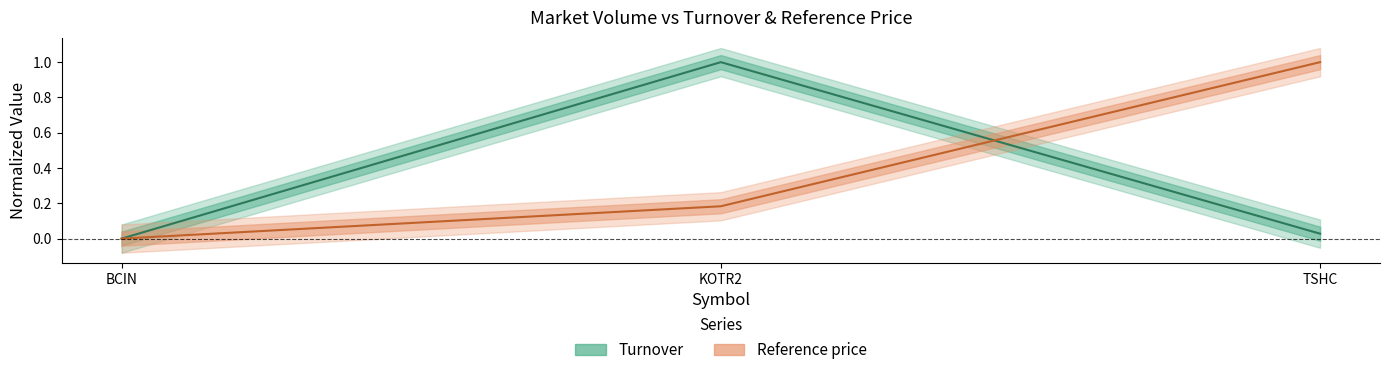

At which category is the sum across all series the highest?

KOTR2